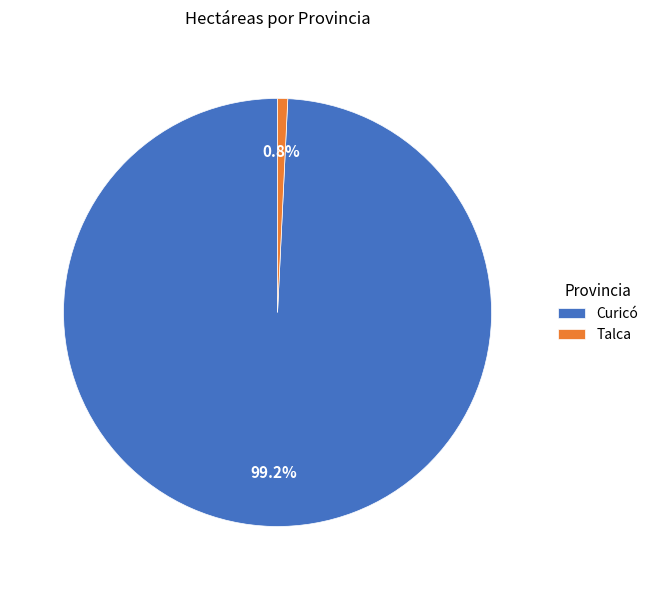

How many segments does this pie chart have?

2